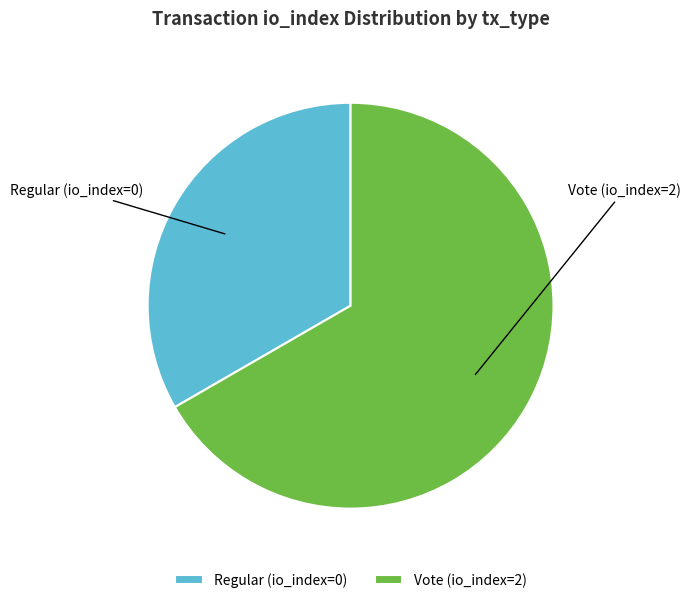

Combined, do Vote (io_index=2) and Regular (io_index=0) account for over 50%?

Yes